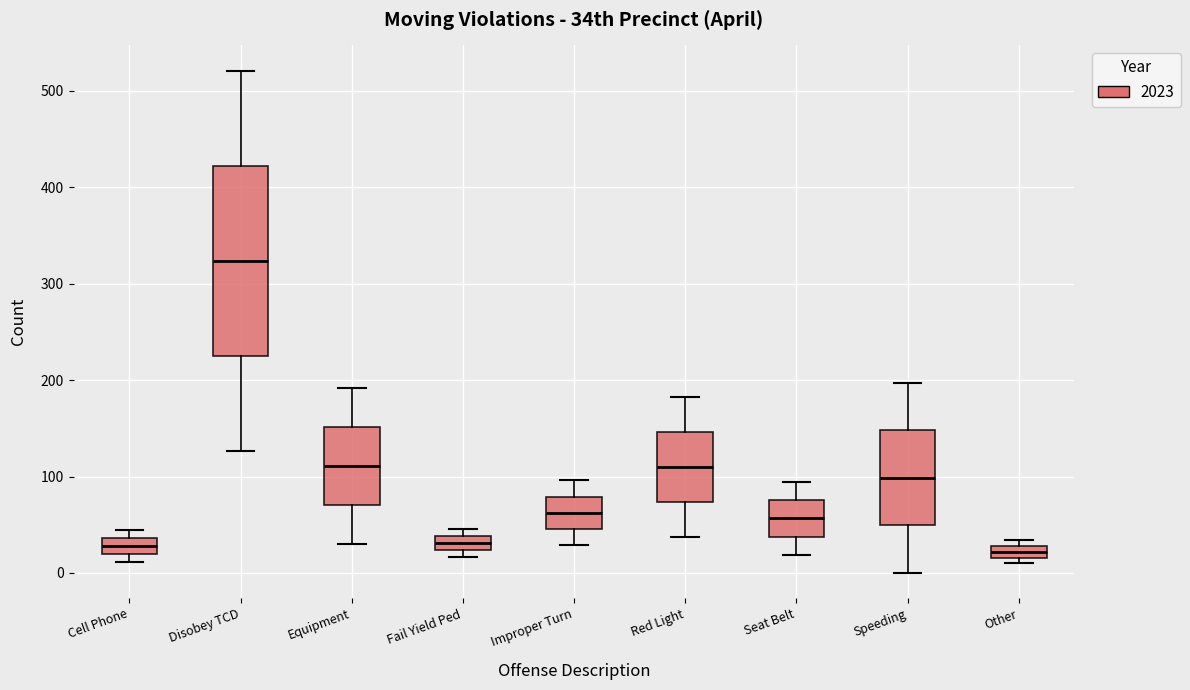

Where is the lower edge of the box for Seat Belt on the y-axis? The values are not printed on the chart, so give them approximately, as read against the axis.

40